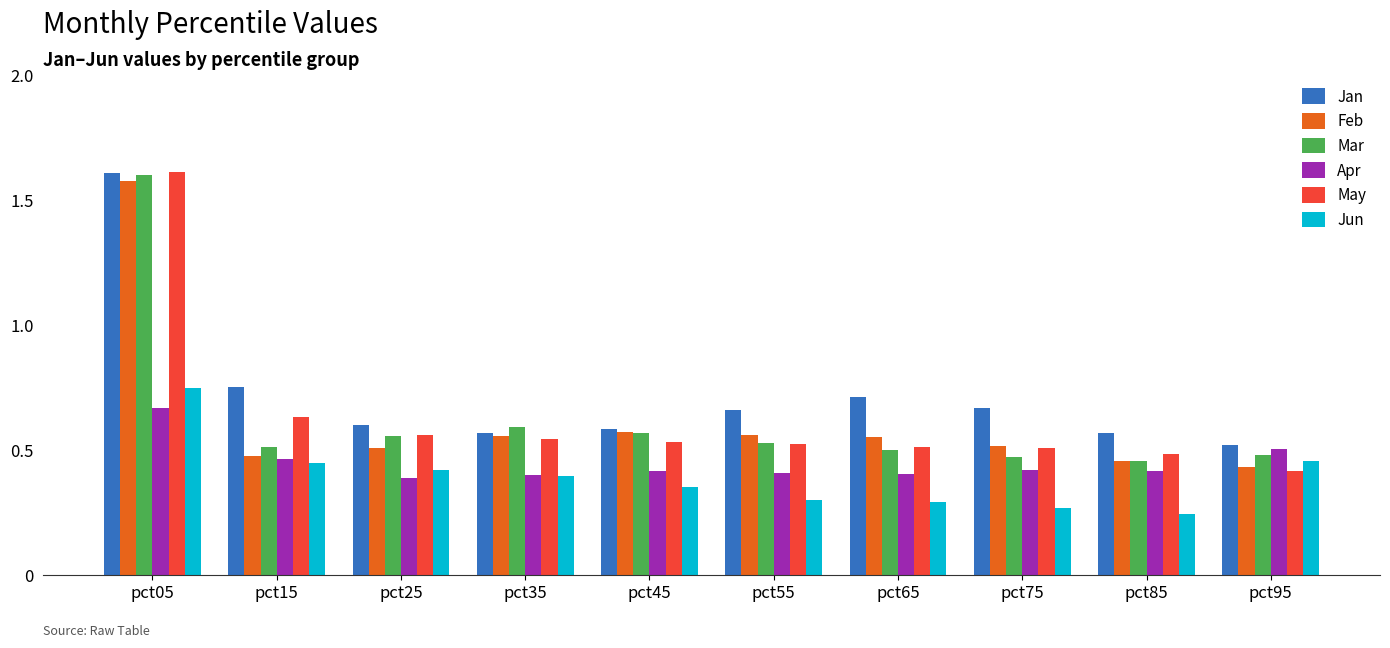

How many series are shown in this chart?

6